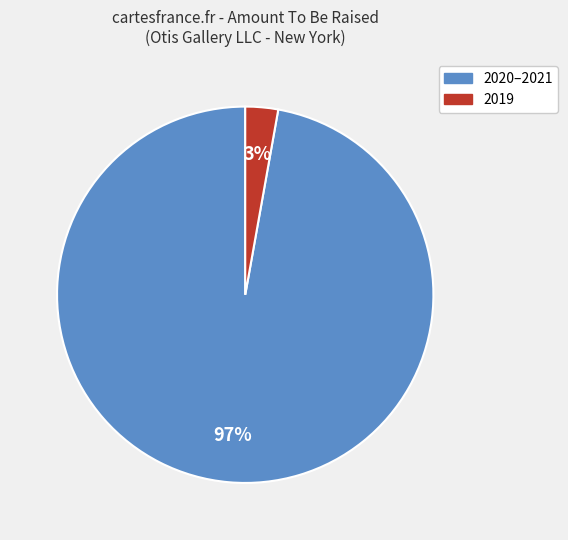

To the nearest percent, what is the average slice percentage?

50%